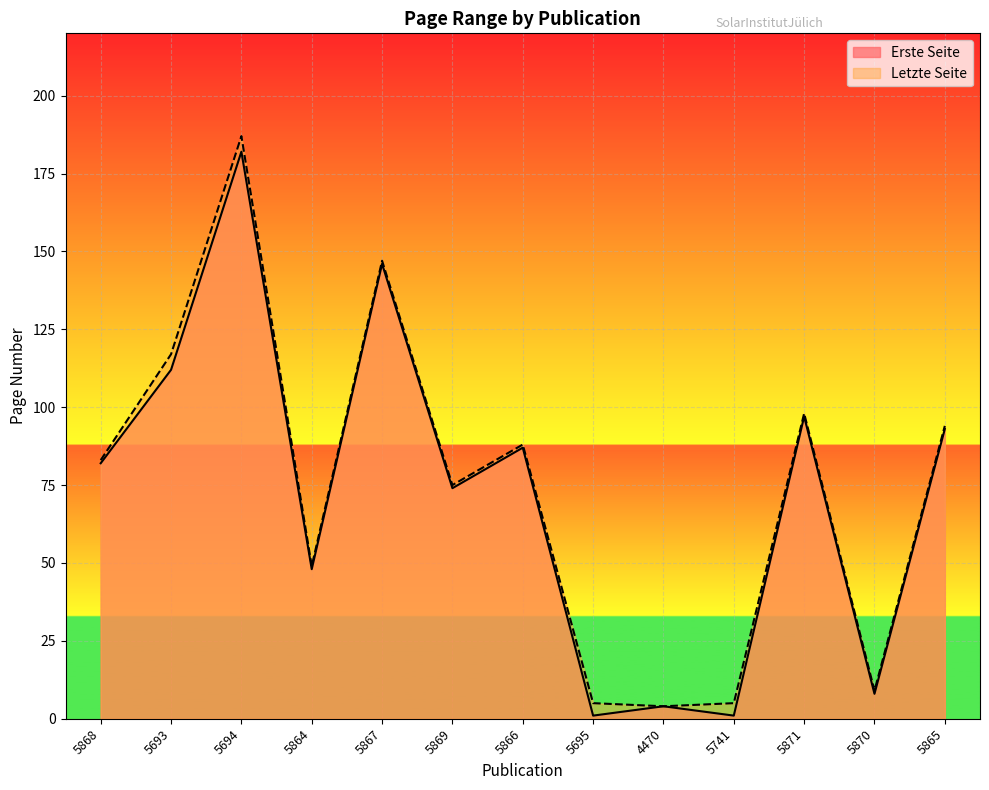

What is the difference between the Erste Seite values at 5871 and 5695?

96